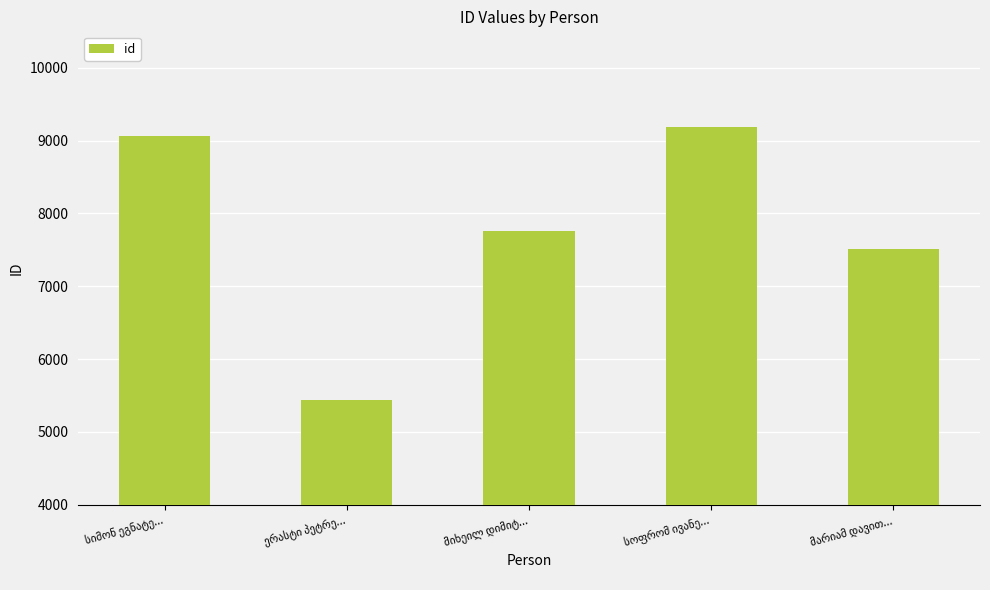

What is the average value?

7792